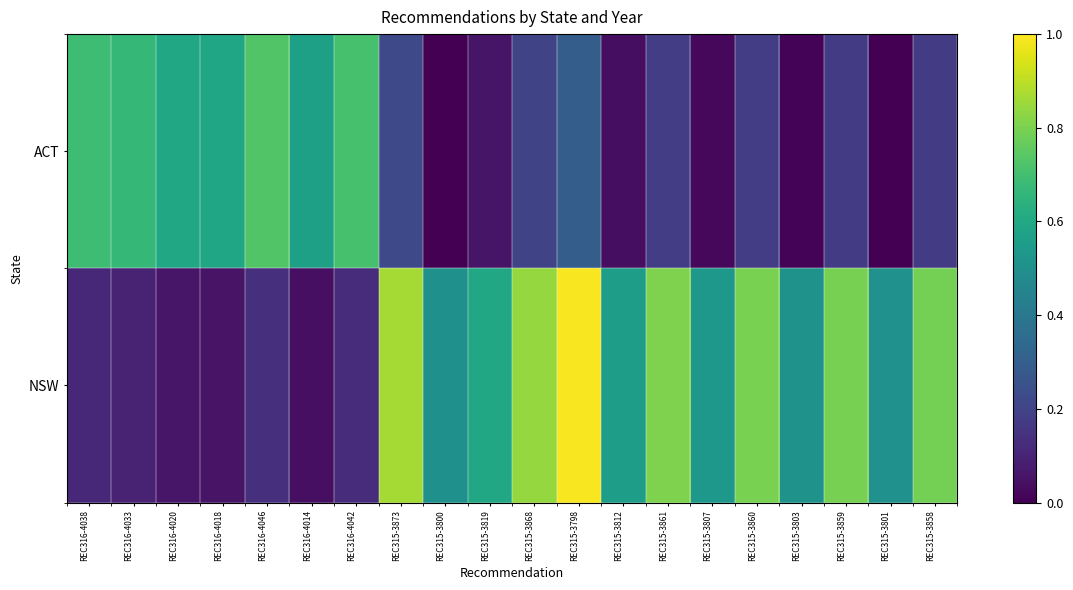

At how many categories does at least one series exceed 0?

20